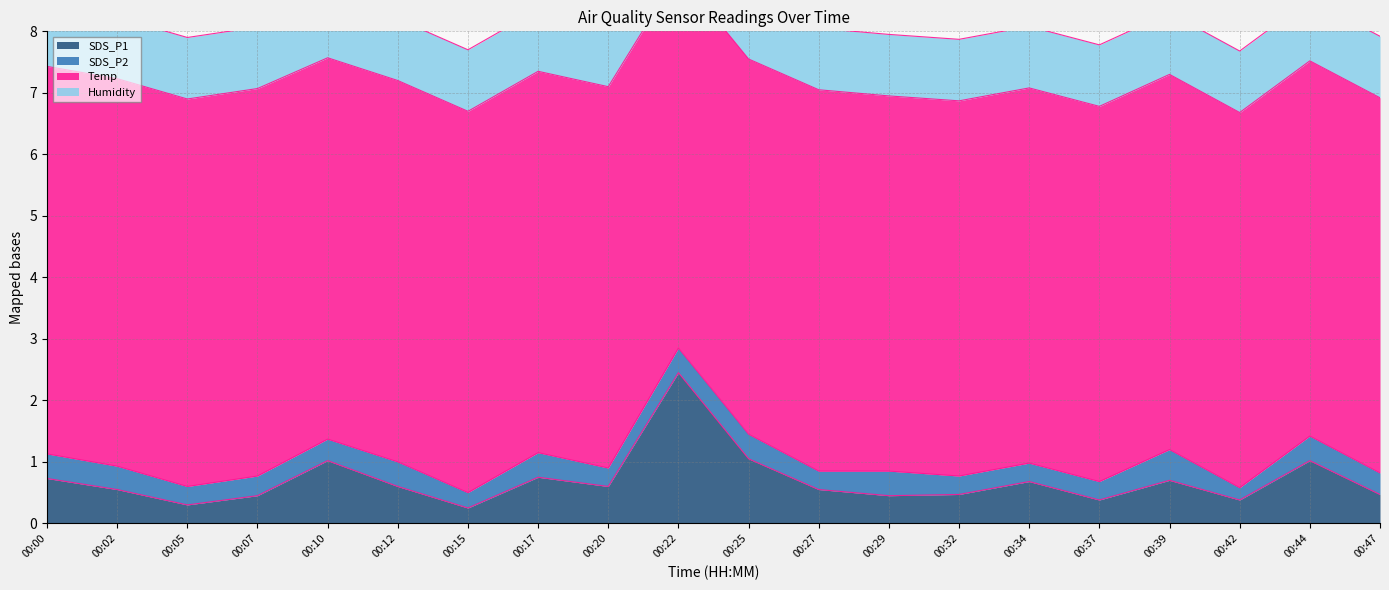

In SDS_P1, how many points are lower than both neighbors (excluding endpoints)?

6